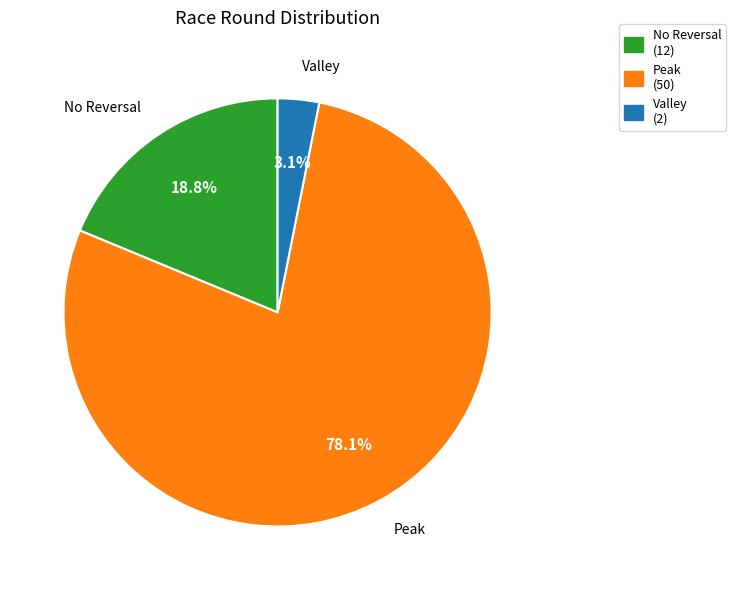

Which category has the biggest portion of the pie?

Peak